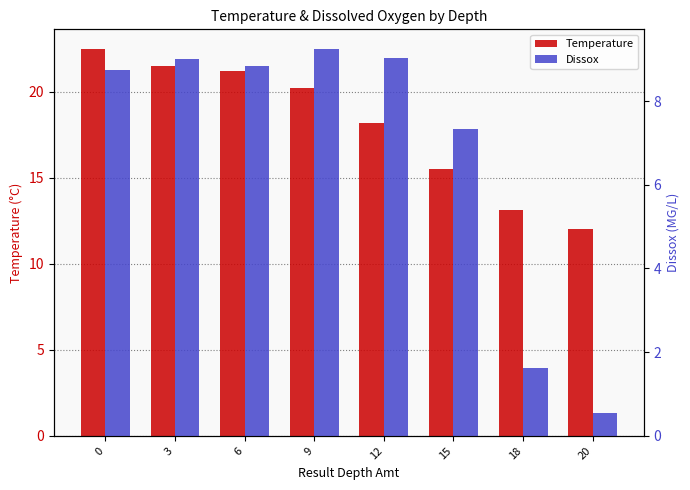

What value does the Temperature series have at 6?

21.2